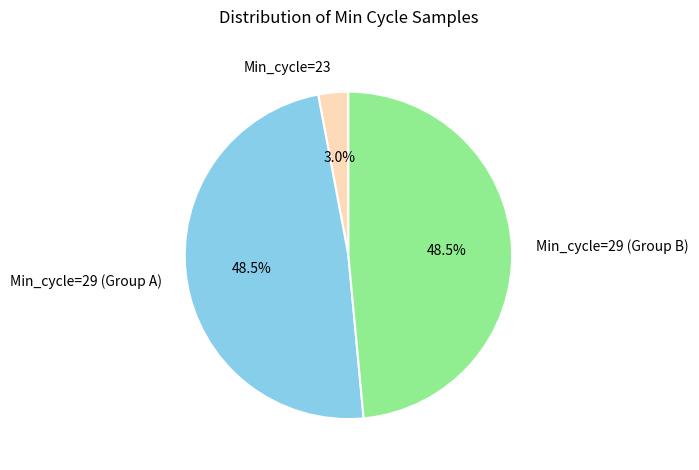

Which has a higher value, Min_cycle=29 (Group A) or Min_cycle=23?

Min_cycle=29 (Group A)